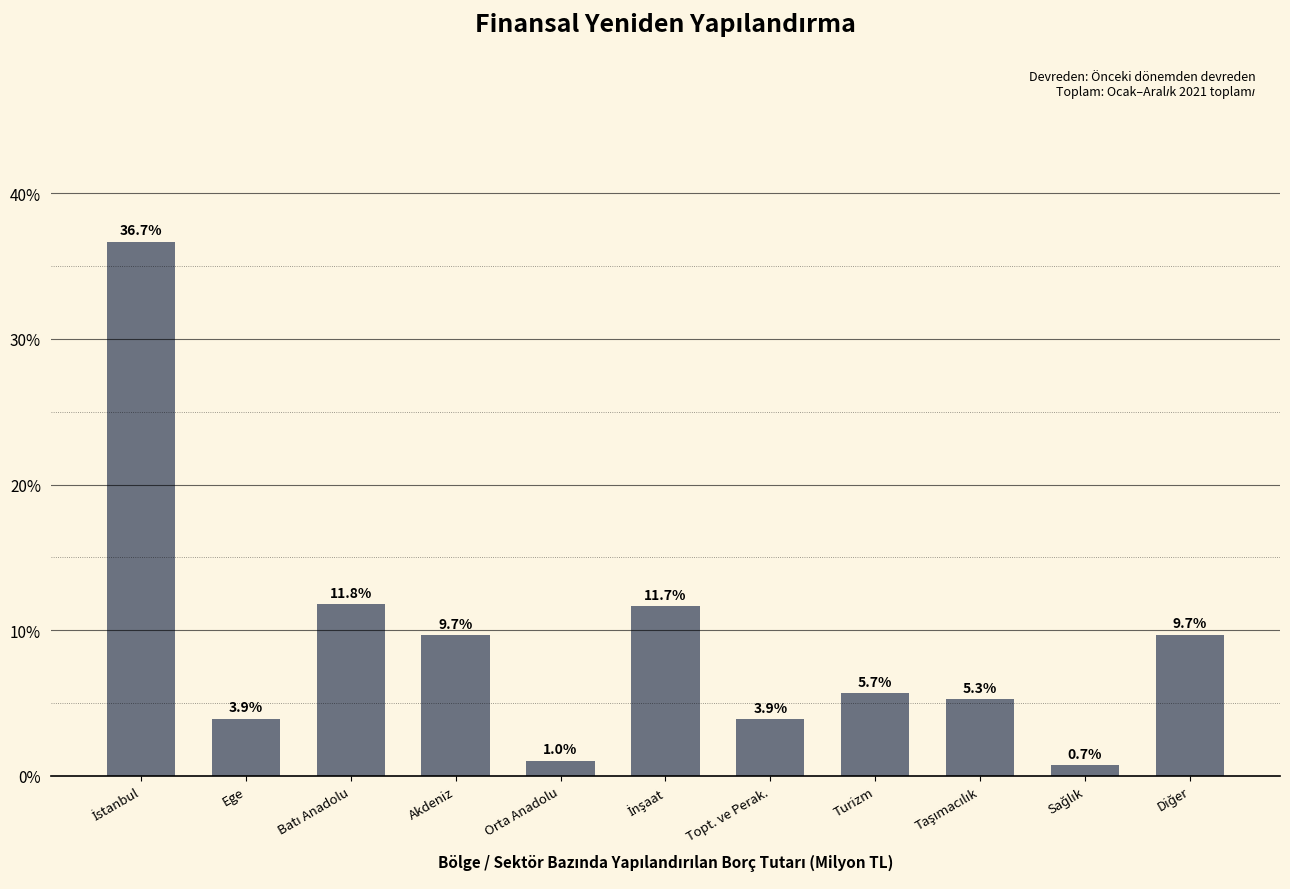

What is the greatest value displayed?

36.7